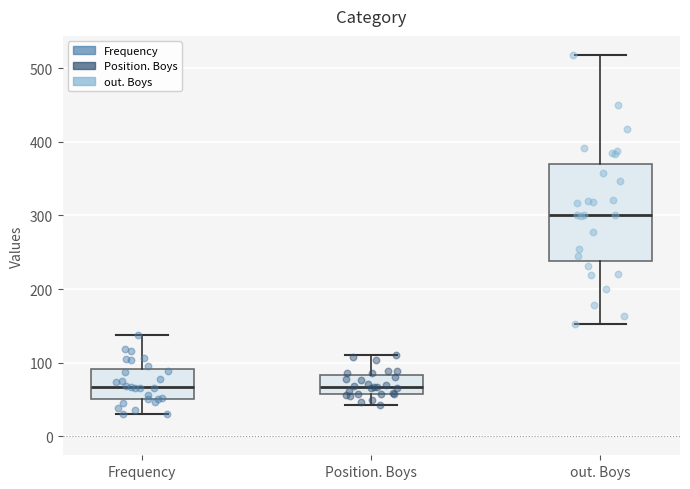

Where does the lower whisker of the box for out. Boys end on the y-axis? The values are not printed on the chart, so give them approximately, as read against the axis.

150